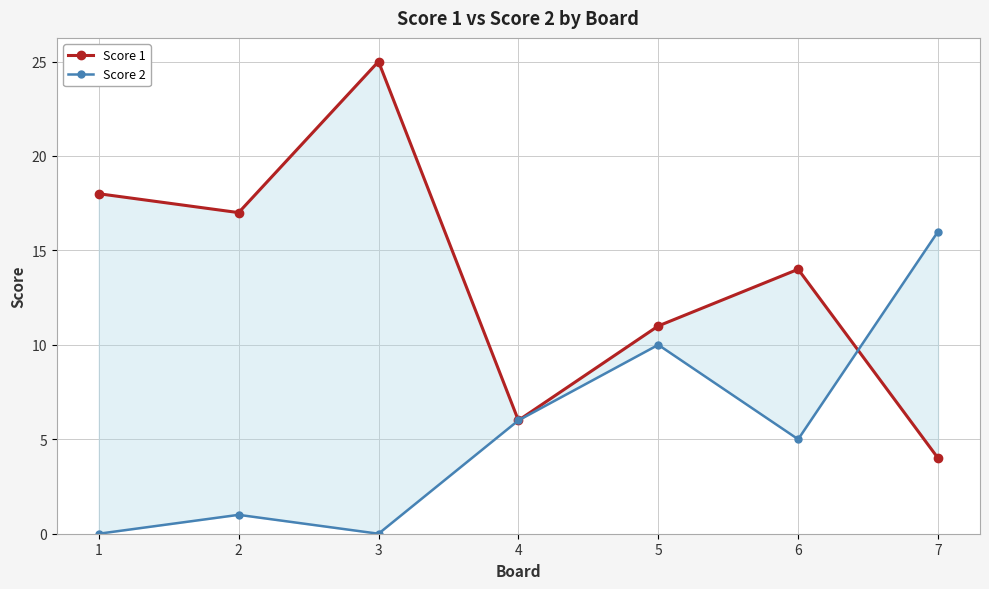

The Score 2 series shows 0 at 1. True or false?

True